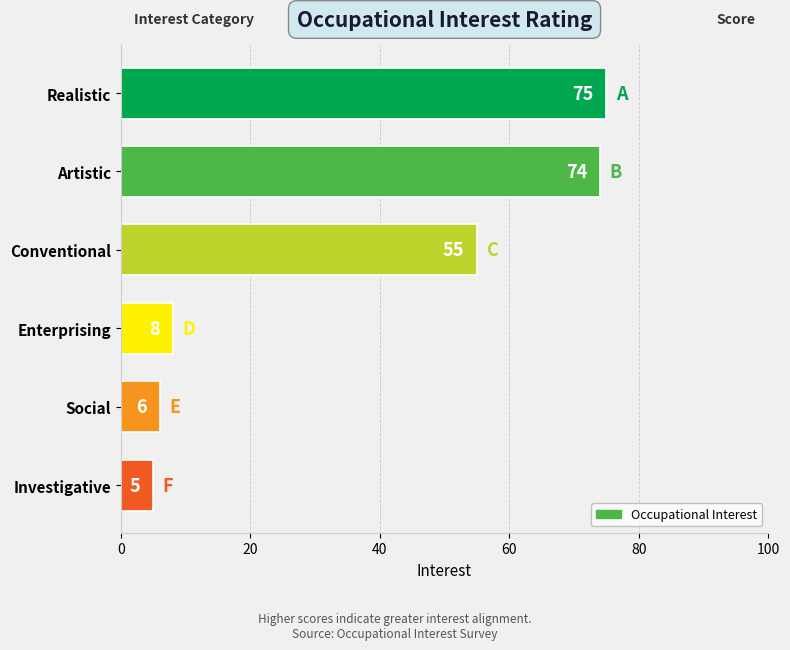

At which category does the chart reach its minimum across all series?

Investigative